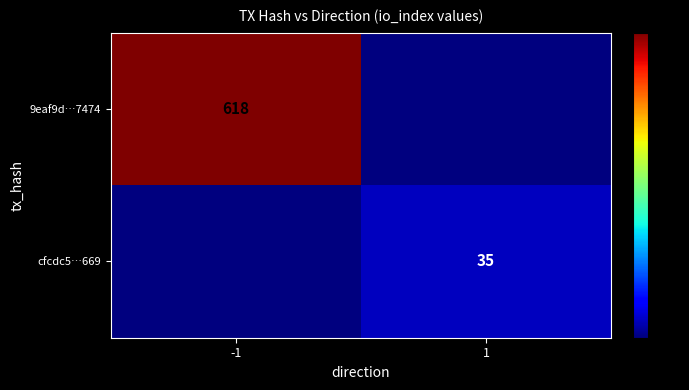

How many distinct data groups are displayed?

2